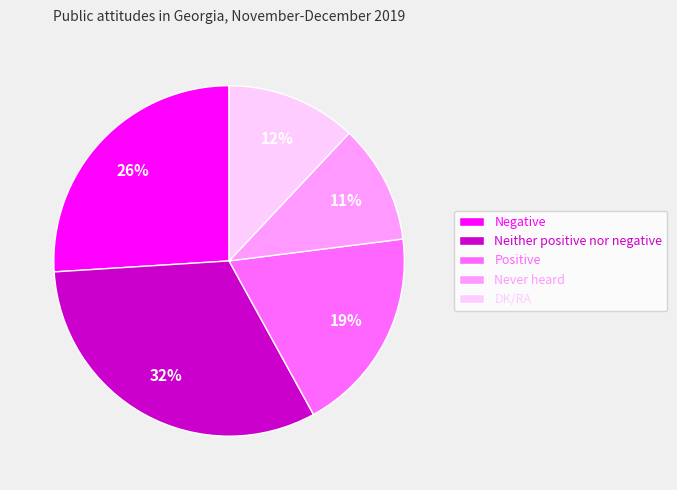

To the nearest percent, what is the combined percentage of Neither positive nor negative and Positive?

51%